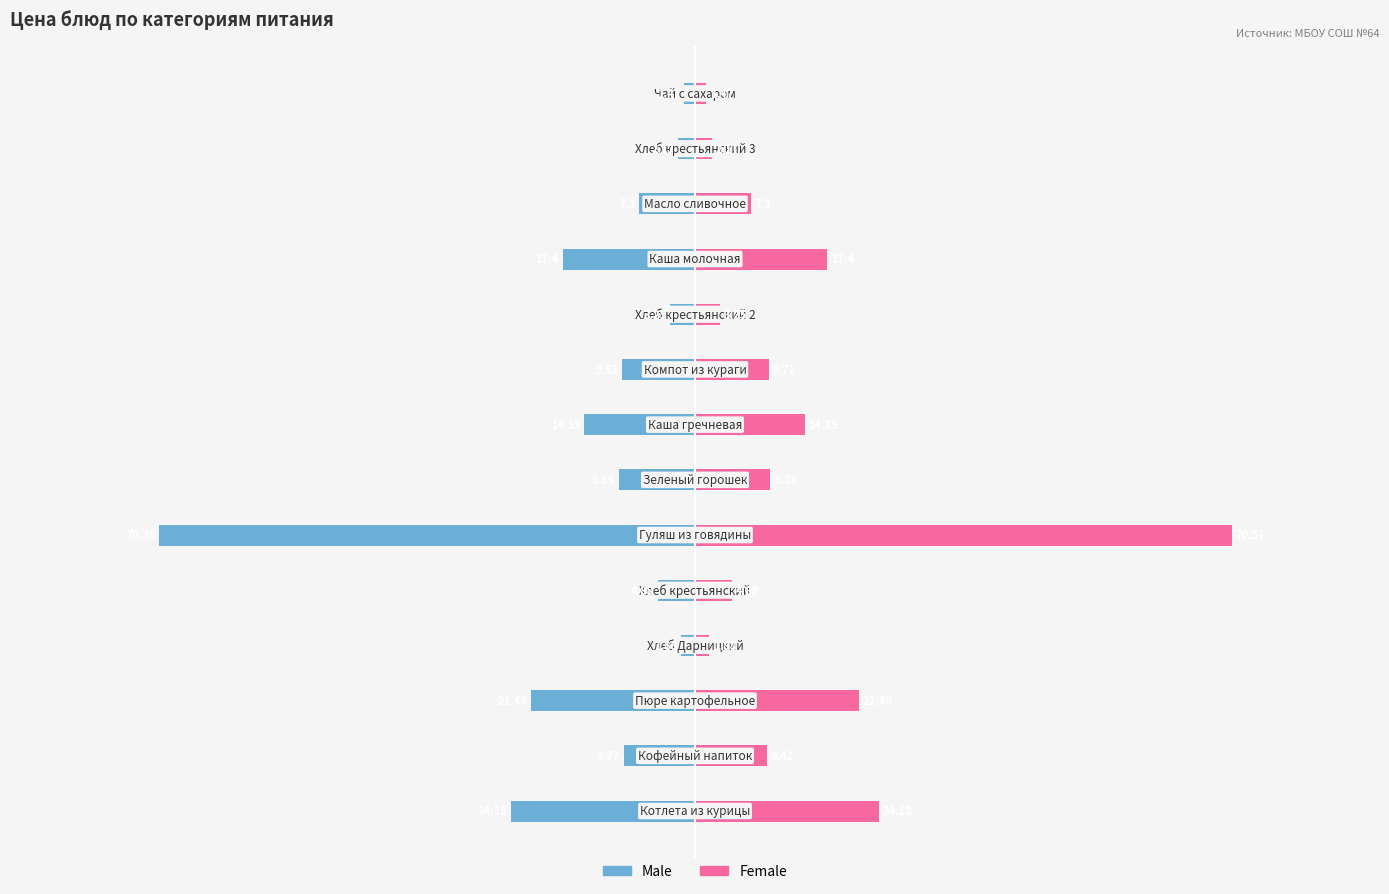

What are all the series names shown in the legend?

Male, Female